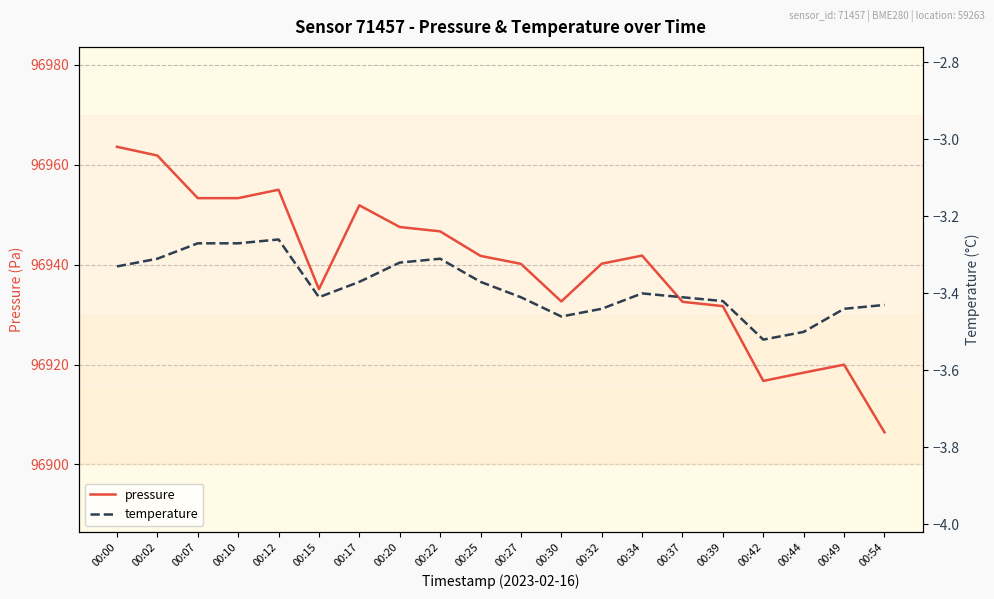

How many interior local valleys does the pressure series have?

3